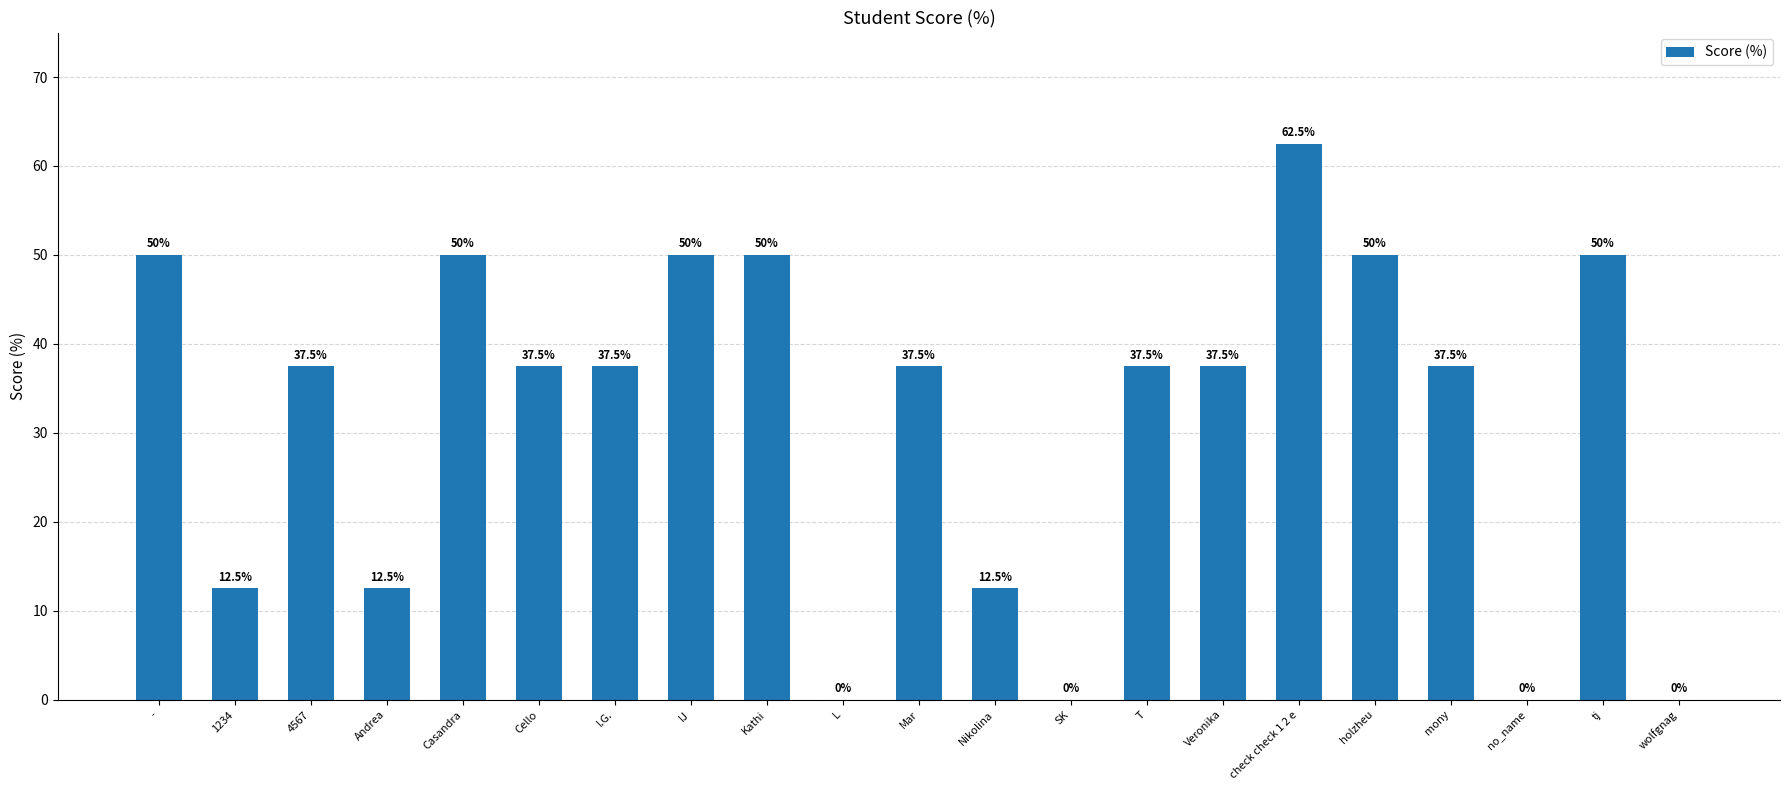

Where does the data first go above 37?

-